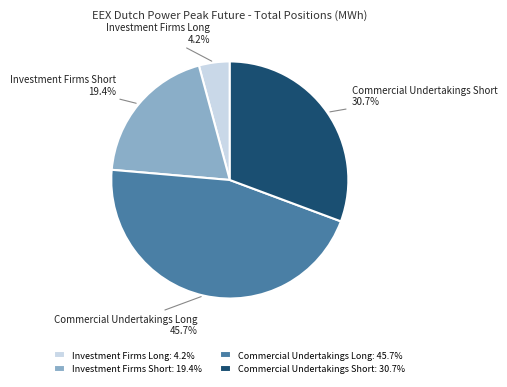

What portion of the pie excludes Investment Firms Short?

80.6%